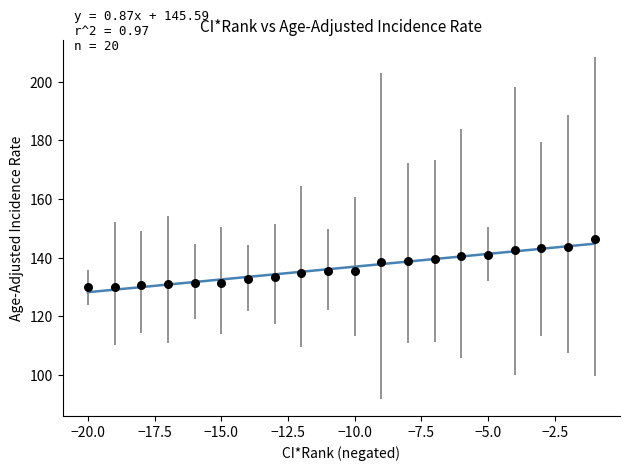

What is the range of X values (max minus min)?

19.0